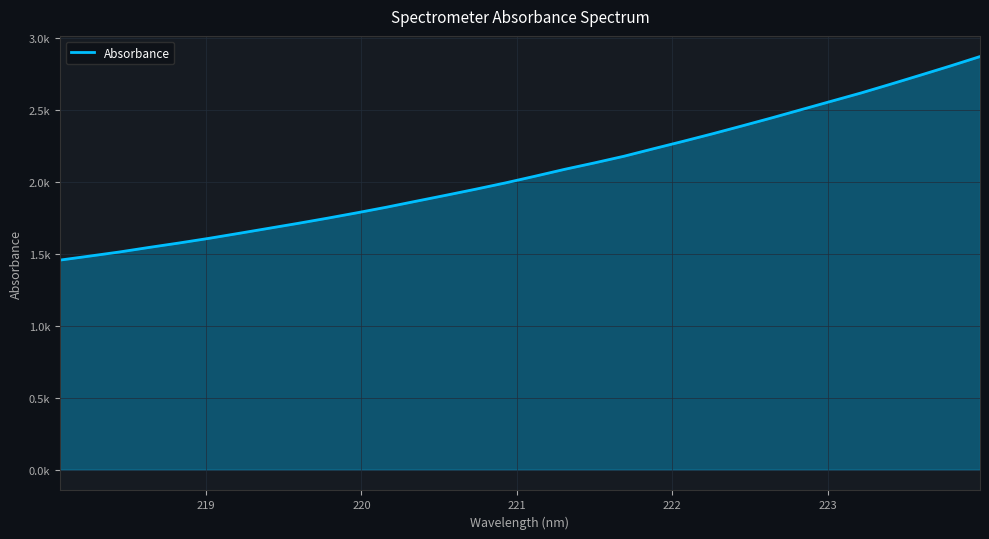

Does the chart have visible grid lines?

Yes